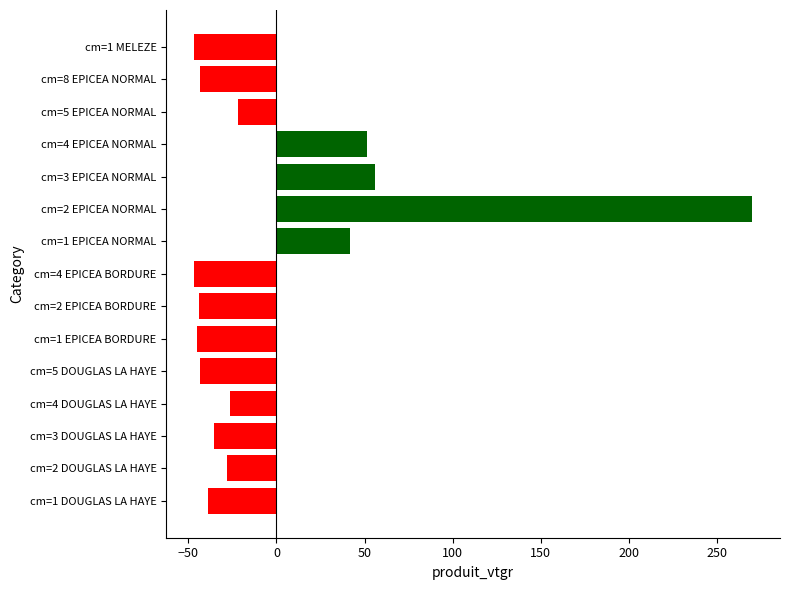

Does the chart contain stacked bars?

No